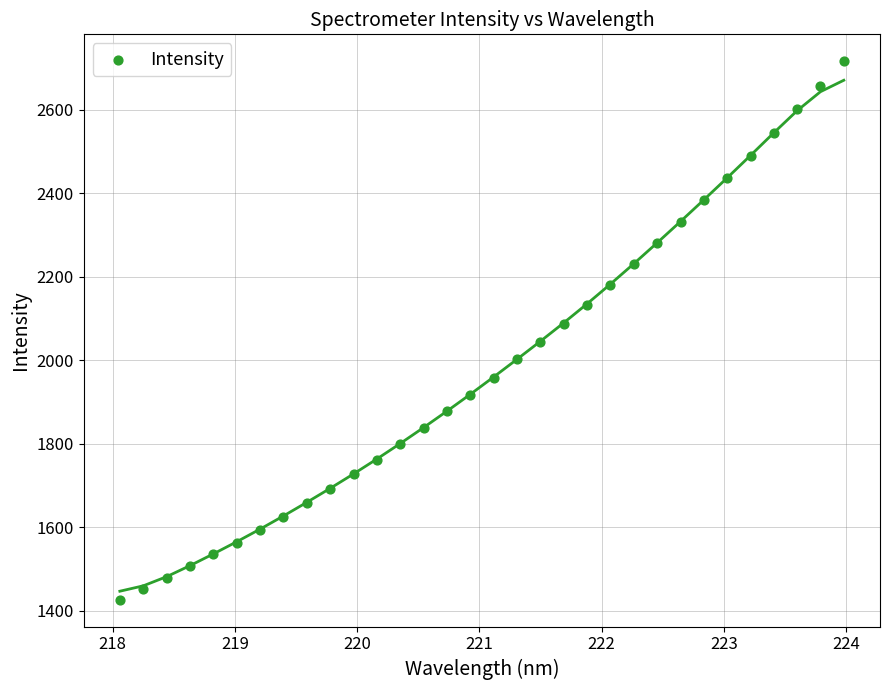

What is the range of Y values (max minus min)?

1289.5